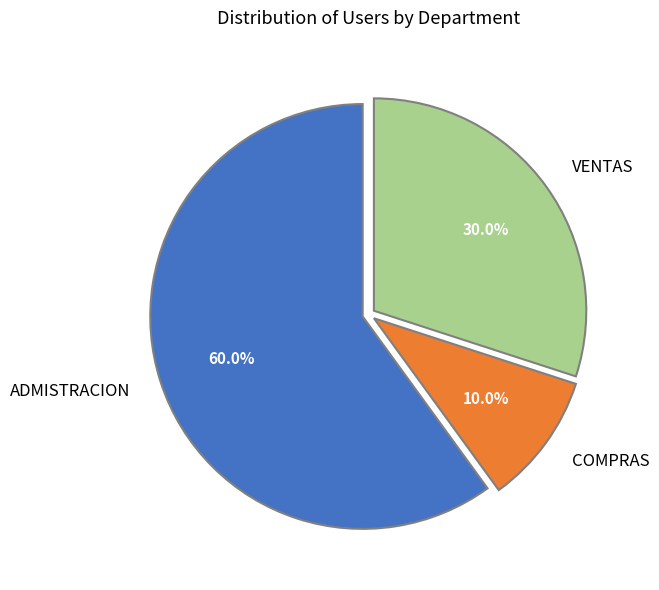

How much of the chart is everything except ADMISTRACION?

40.0%